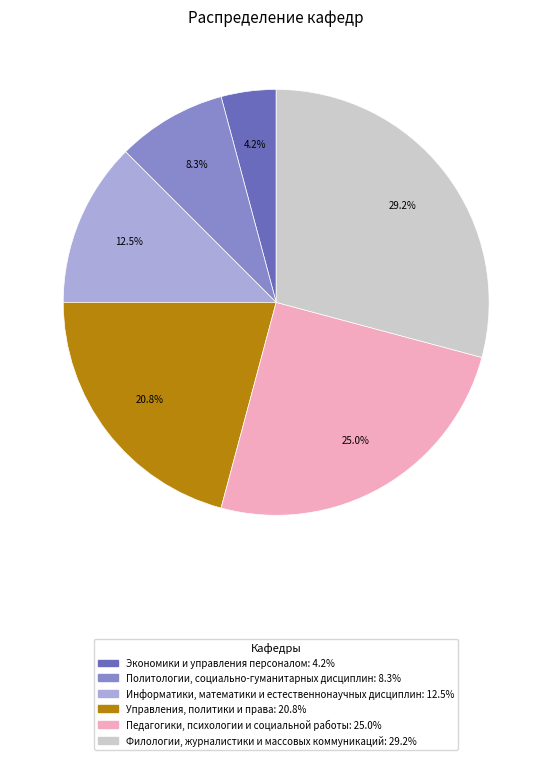

To the nearest percent, what is the difference between the Управления, политики и права and Экономики и управления персоналом slice percentages?

17%